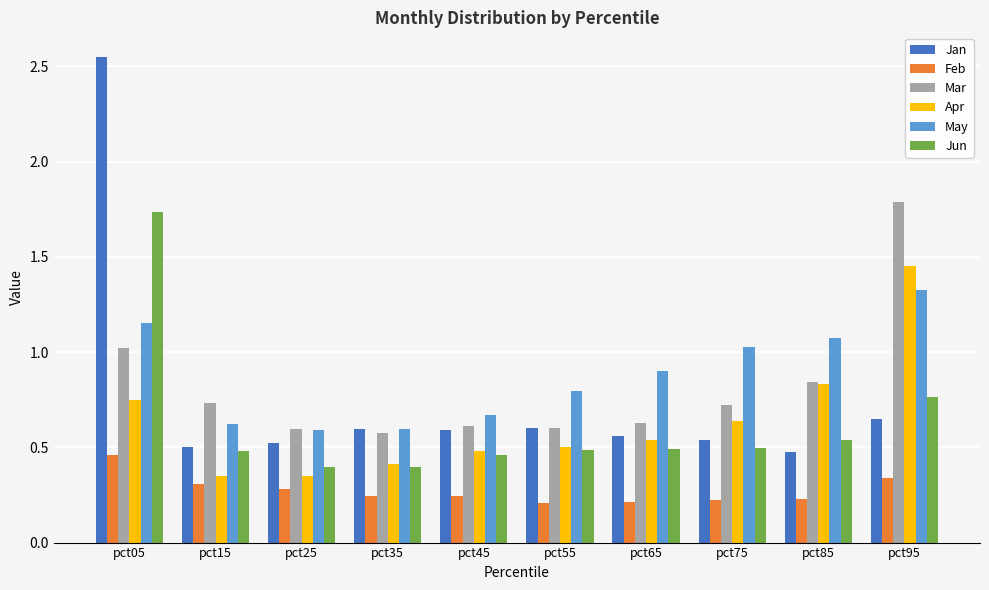

The May series shows 1.1 at pct35. True or false?

False